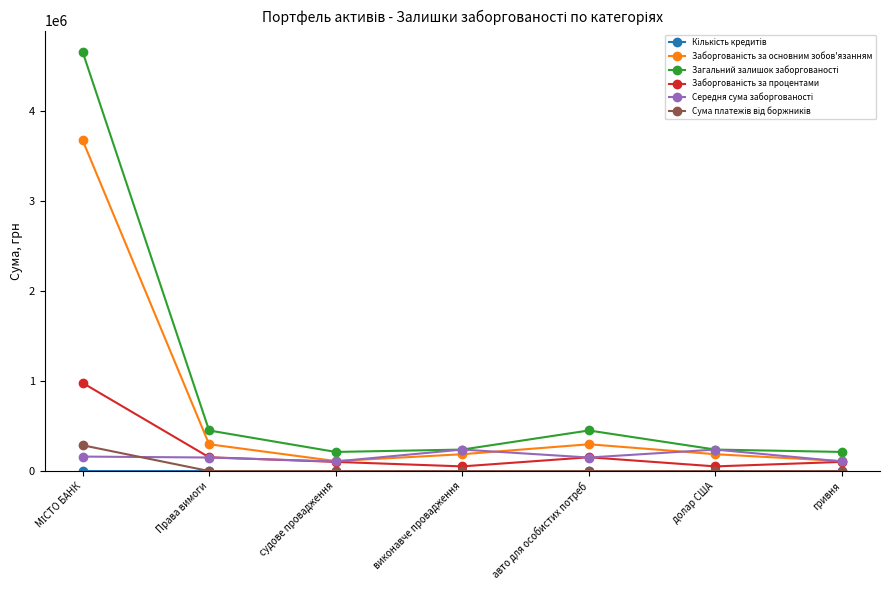

What is the label of the 3rd point from the right?

авто для особистих потреб